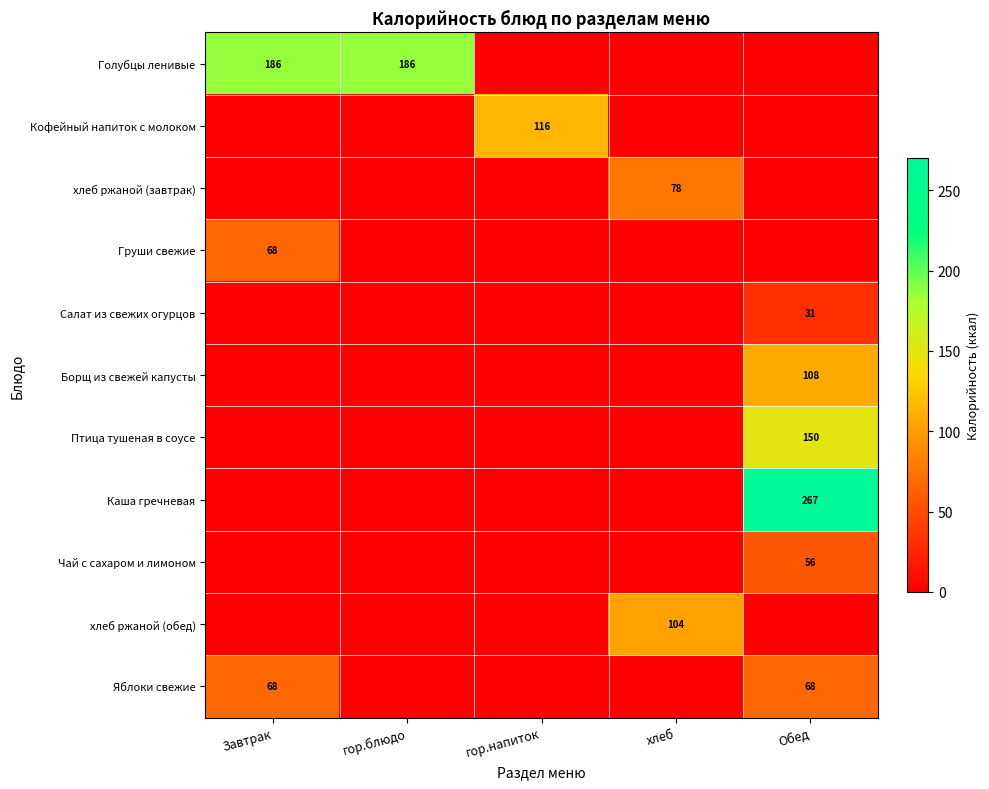

What is the total value across all series at хлеб?

182